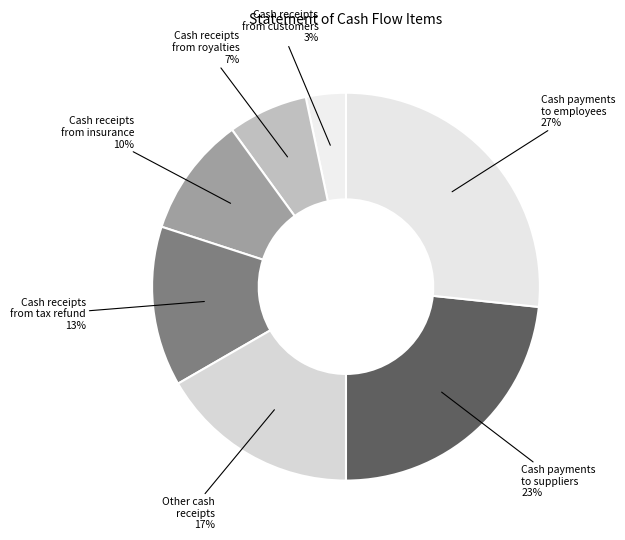

How many segments does this pie chart have?

7